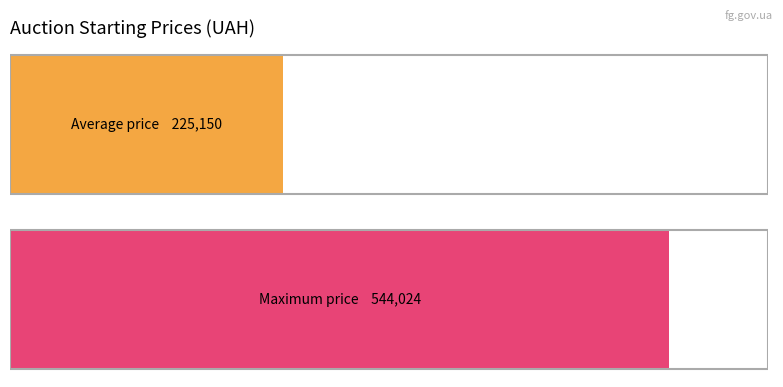

At which label does the data first exceed 194330?

1